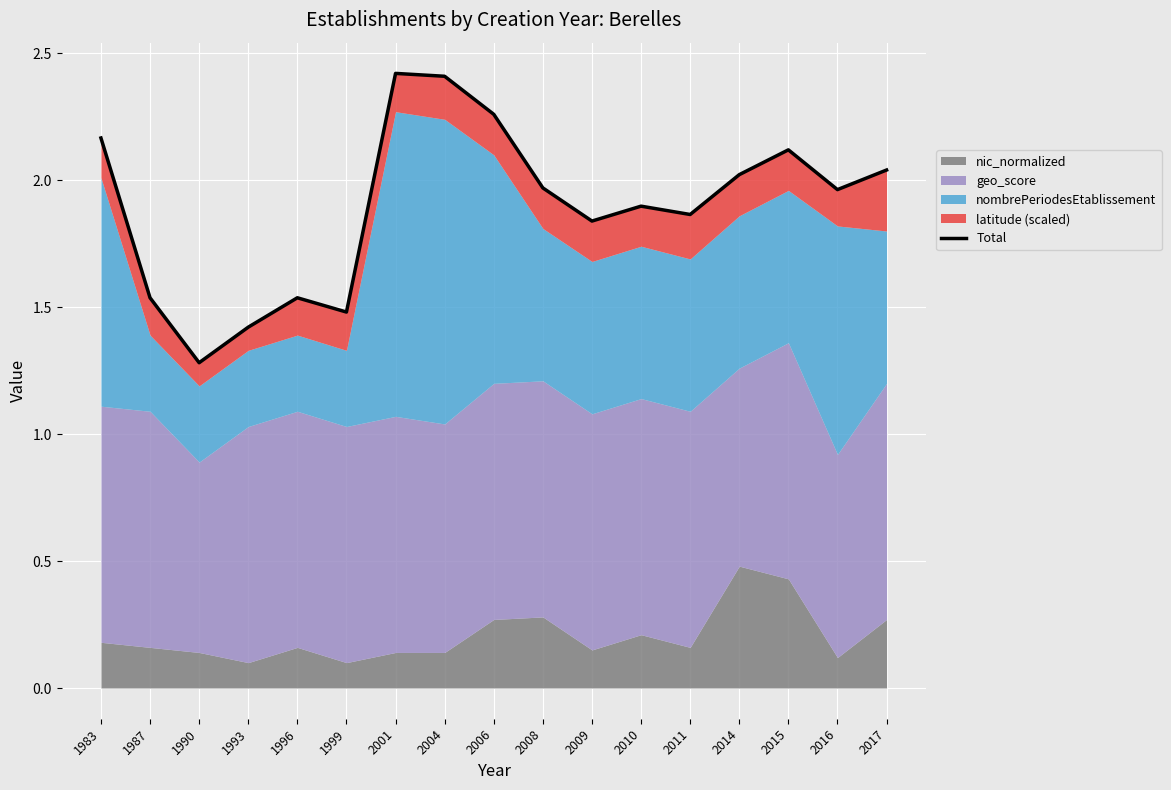

What is the ratio of the value at 1987 to the value at 1999?

1.0